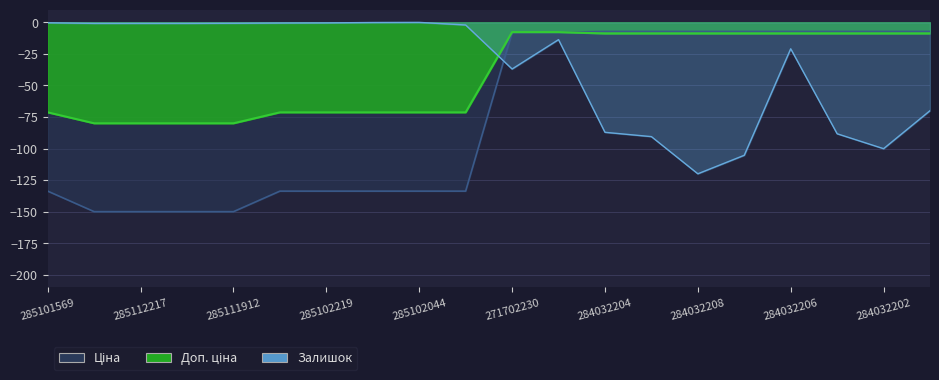

Is it true that Ціна equals -4.6 at 284032207?

False